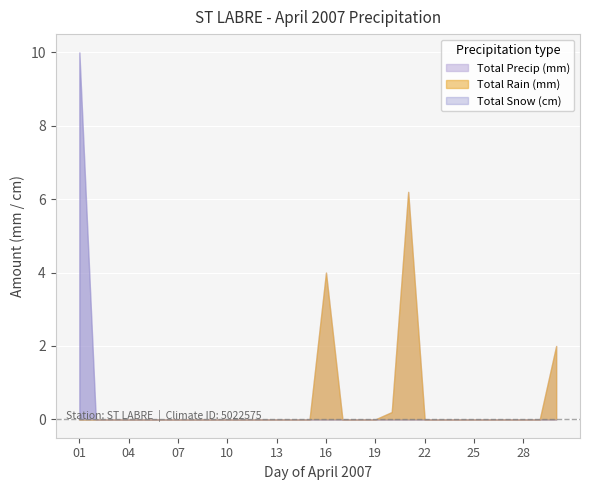

Reading left to right, what are all the values shown in this chart?

Total Precip (mm): 01=10.0	02=0.0	03=0.0	04=0.0	05=0.0	06=0.0	07=0.0	08=0.0	09=0.0	10=0.0	11=0.0	12=0.0	13=0.0	14=0.0	15=0.0	16=4.0	17=0.0	18=0.0	19=0.0	20=0.2	21=6.2	22=0.0	23=0.0	24=0.0	25=0.0	26=0.0	27=0.0	28=0.0	29=0.0	30=2.0
Total Rain (mm): 01=0.0	02=0.0	03=0.0	04=0.0	05=0.0	06=0.0	07=0.0	08=0.0	09=0.0	10=0.0	11=0.0	12=0.0	13=0.0	14=0.0	15=0.0	16=4.0	17=0.0	18=0.0	19=0.0	20=0.2	21=6.2	22=0.0	23=0.0	24=0.0	25=0.0	26=0.0	27=0.0	28=0.0	29=0.0	30=2.0
Total Snow (cm): 01=10.0	02=0.0	03=0.0	04=0.0	05=0.0	06=0.0	07=0.0	08=0.0	09=0.0	10=0.0	11=0.0	12=0.0	13=0.0	14=0.0	15=0.0	16=0.0	17=0.0	18=0.0	19=0.0	20=0.0	21=0.0	22=0.0	23=0.0	24=0.0	25=0.0	26=0.0	27=0.0	28=0.0	29=0.0	30=0.0